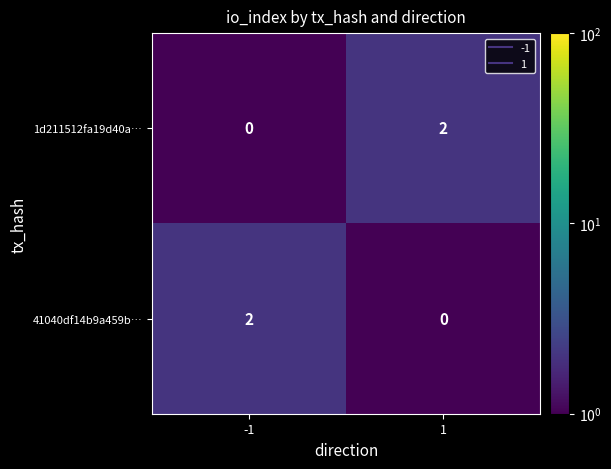

Count the number of categories in the chart.

2